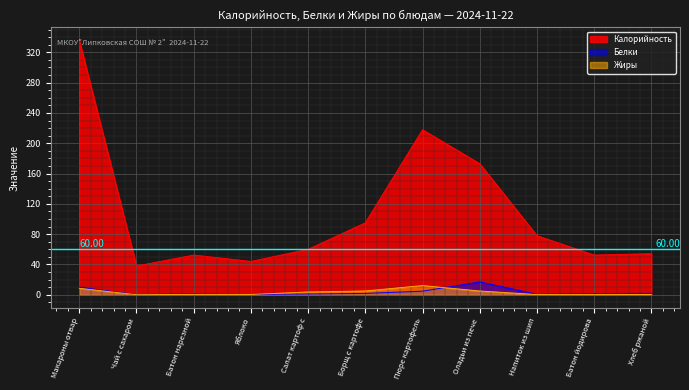

What is the total value across all series at Борщ с картофе?

101.8